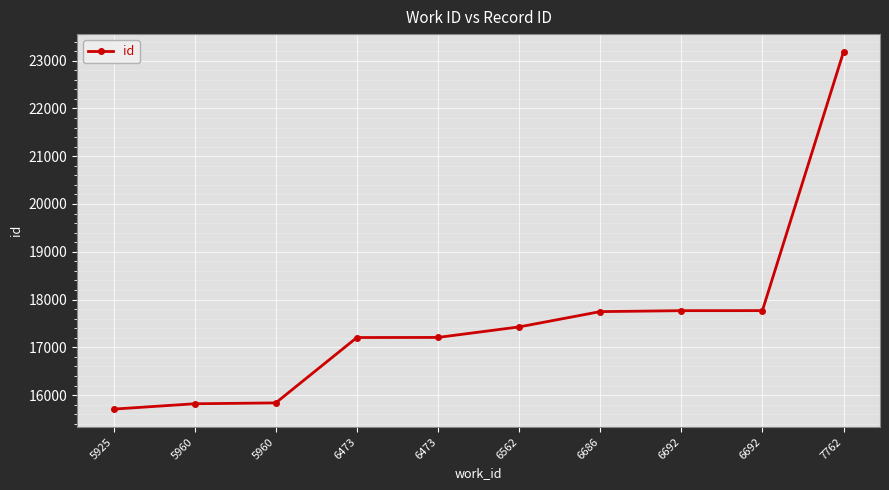

How many lines are shown in the chart?

1